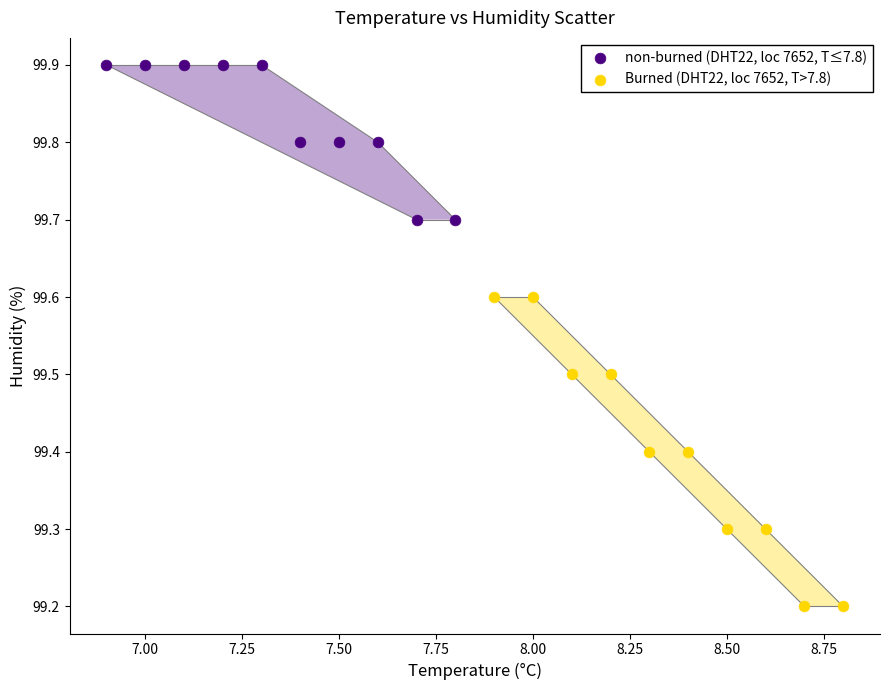

Which series has the widest spread of Y values?

Burned (DHT22, loc 7652, T>7.8)